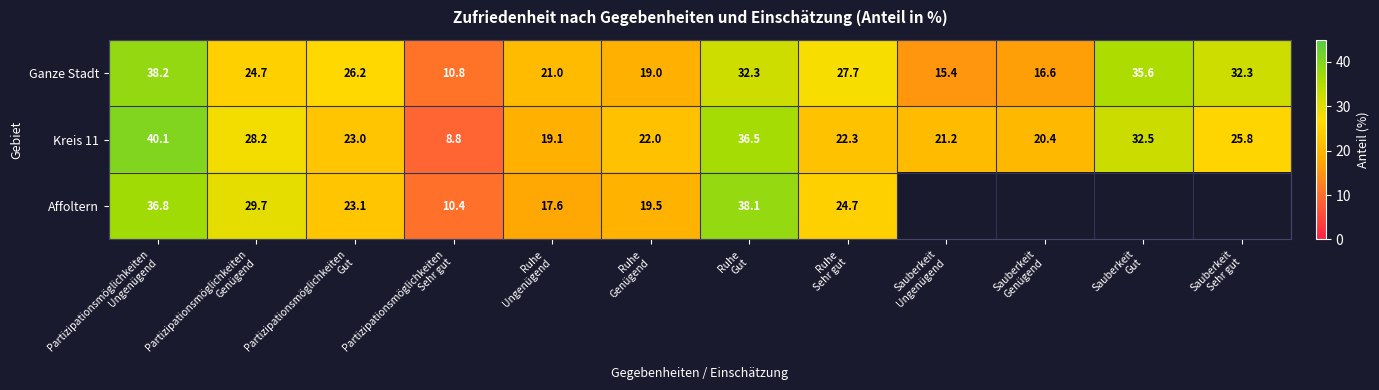

What is the difference between the second highest and second lowest values in the Ganze Stadt series?

20.2